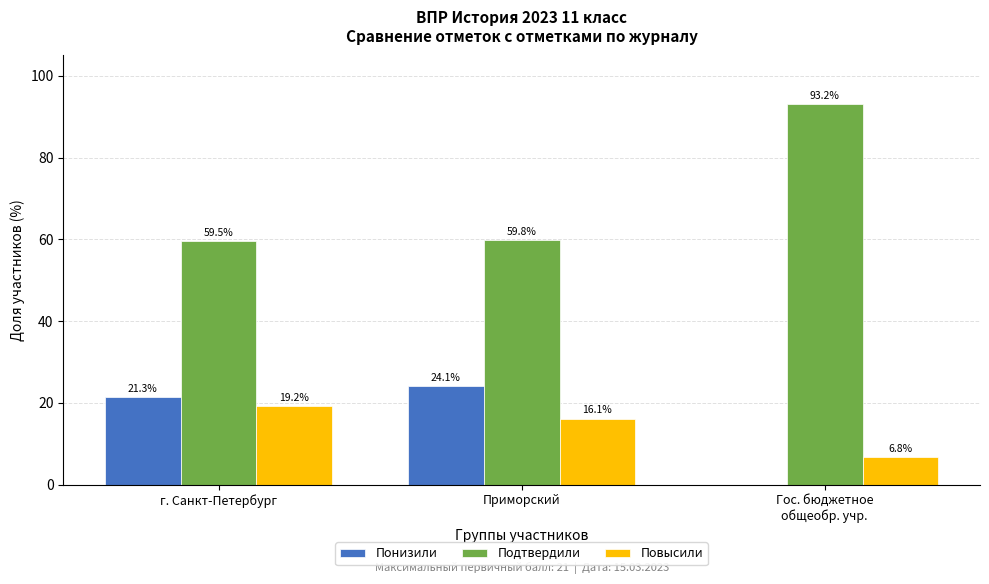

What is the sum of all Подтвердили values?

212.5